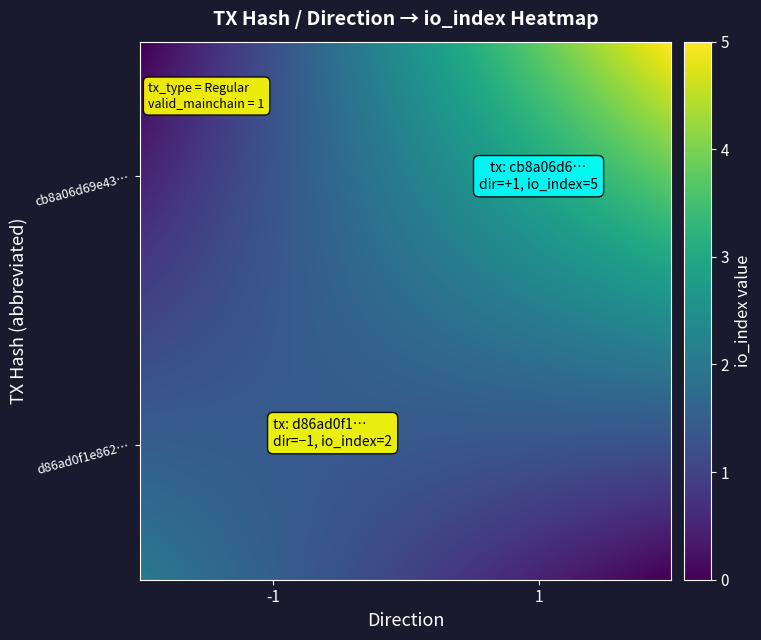

Count the number of categories in the chart.

2